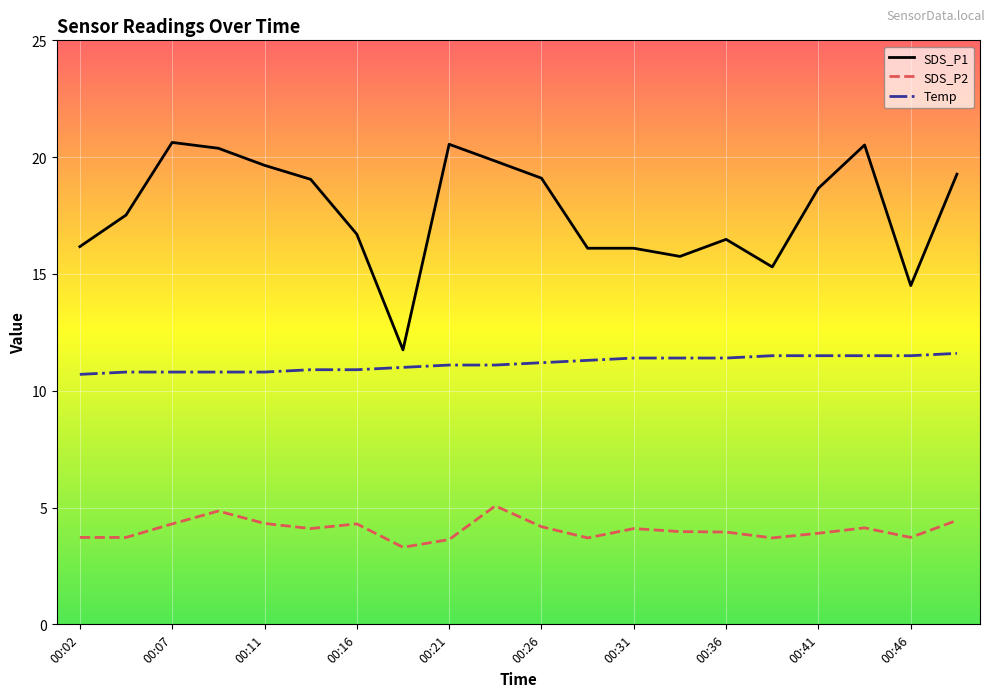

List the series in order of their peak value, highest first.

SDS_P1, Temp, SDS_P2